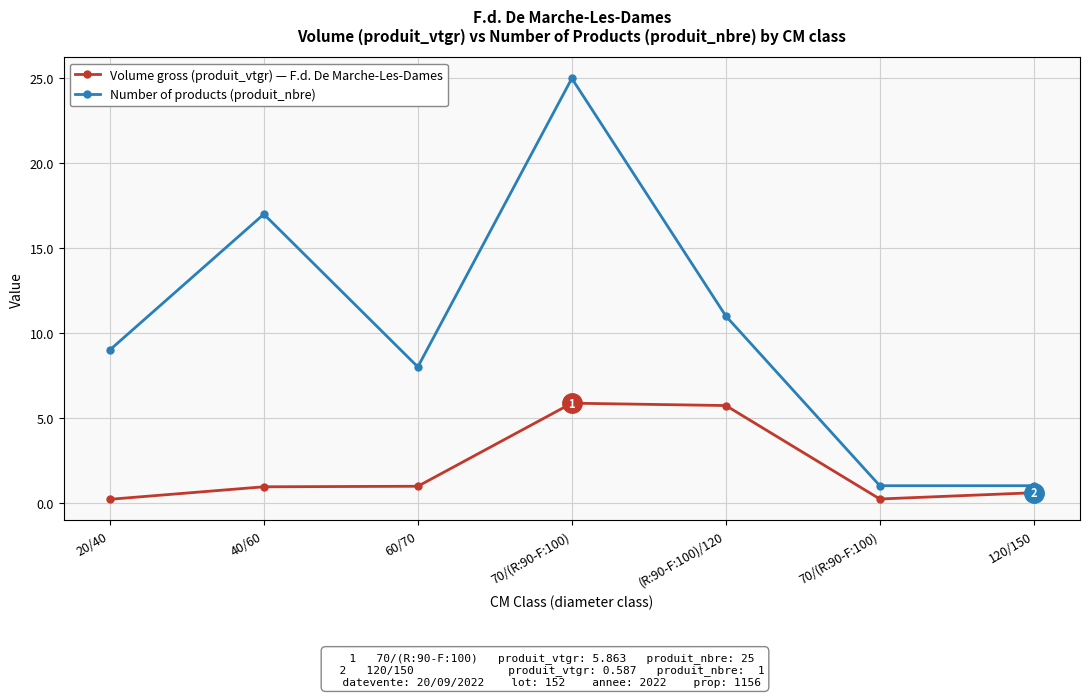

Where is the first local minimum for Number of products (produit_nbre)?

60/70